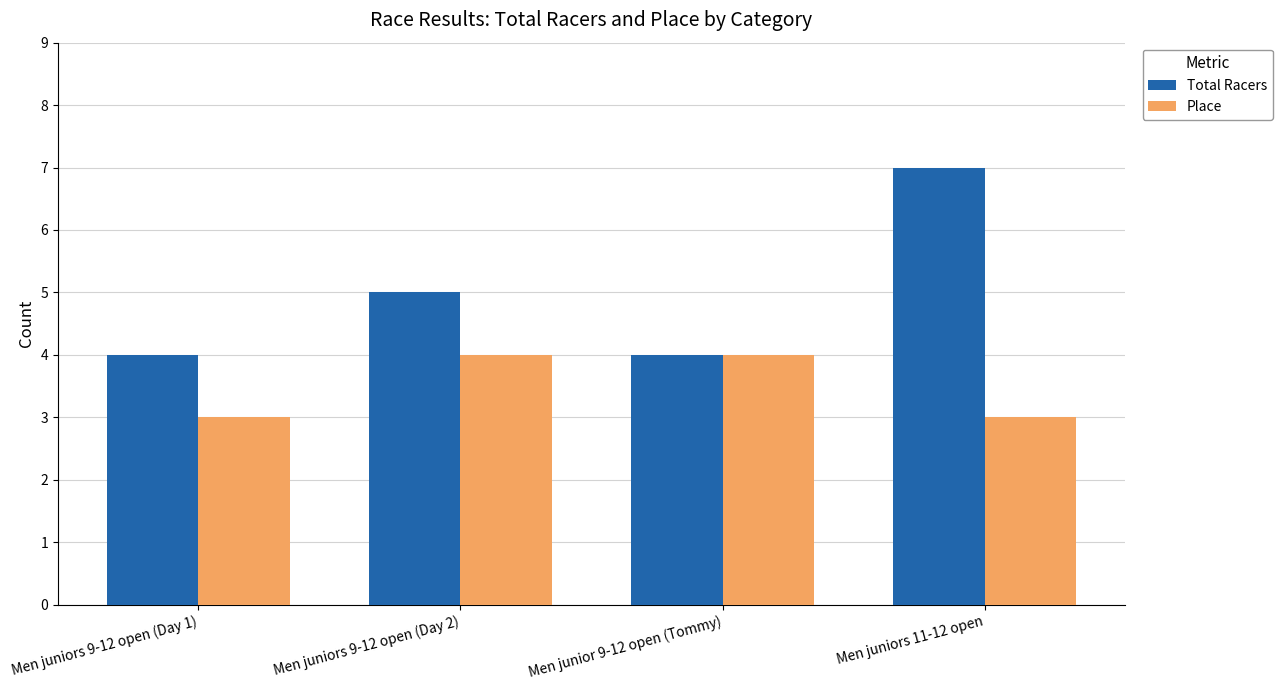

Reading left to right, transcribe all the data shown in this chart.

Total Racers: 4	5	4	7
Place: 3	4	4	3